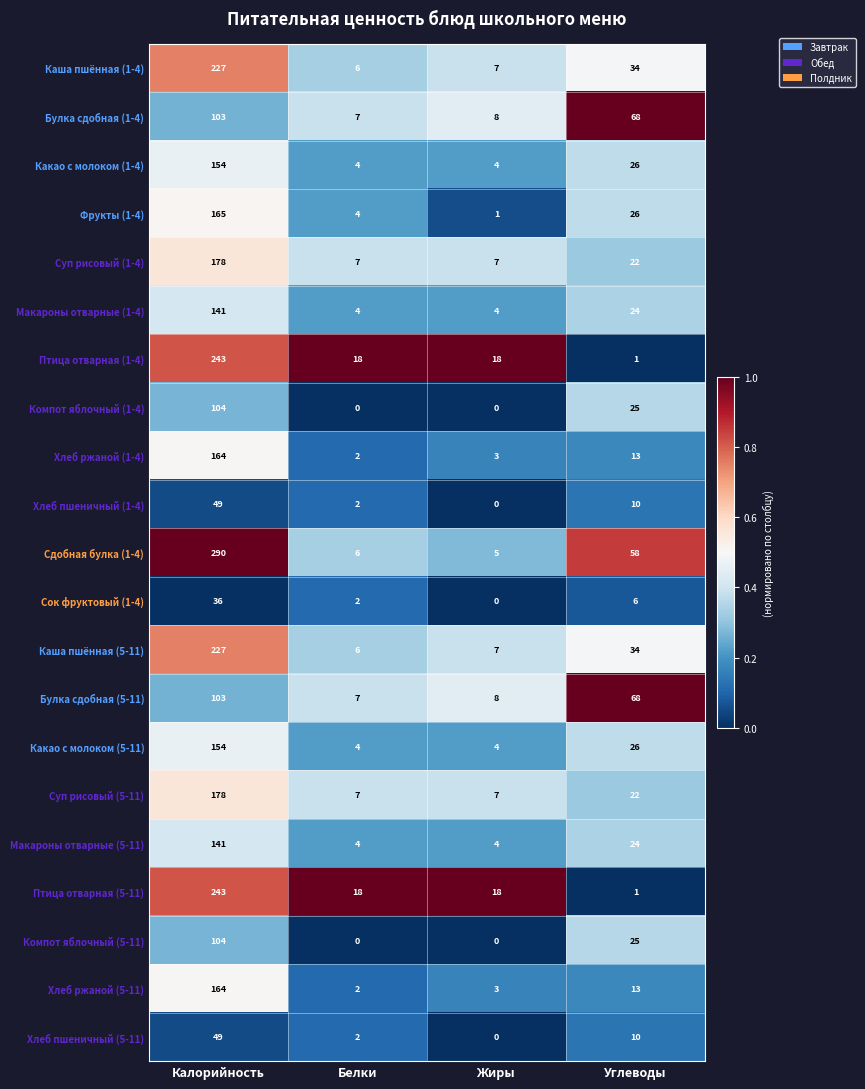

What is the sum of all Хлеб ржаной (5-11) values?

182